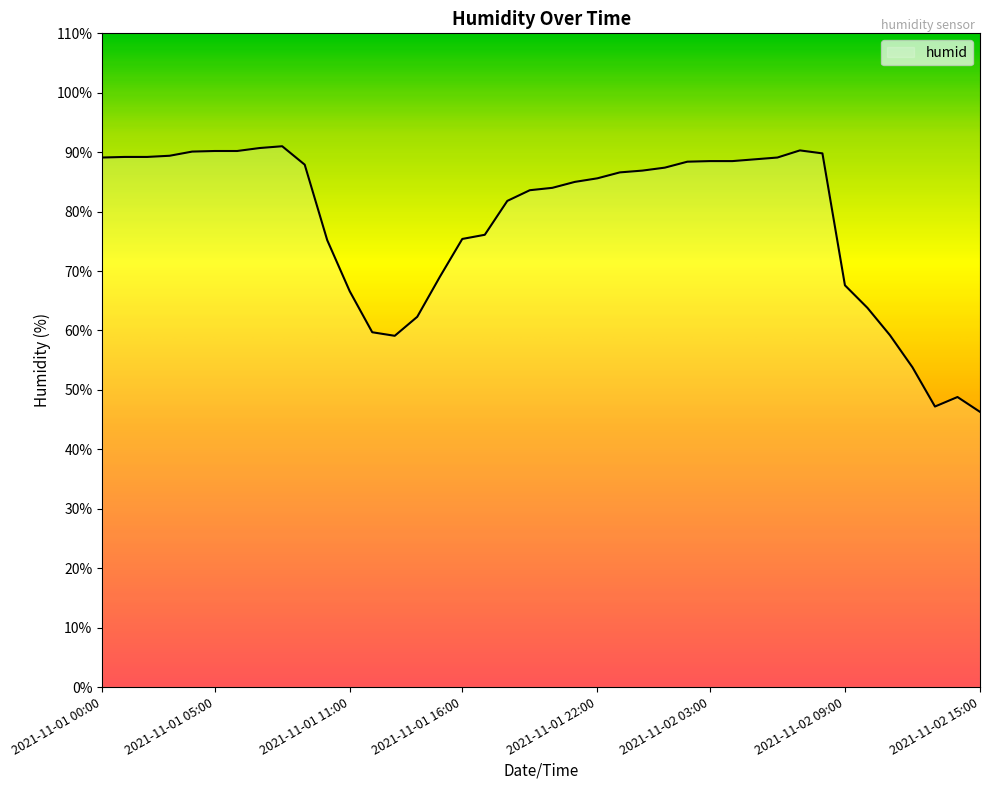

What is the smallest value displayed?

46.3